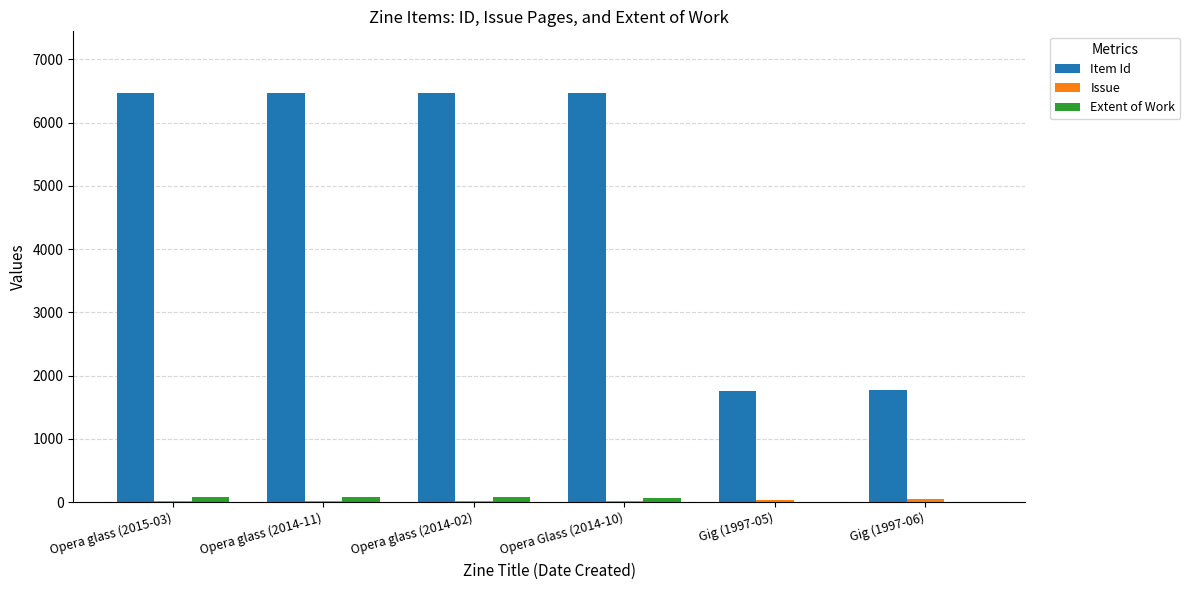

Which series has the largest total across all categories?

Item Id